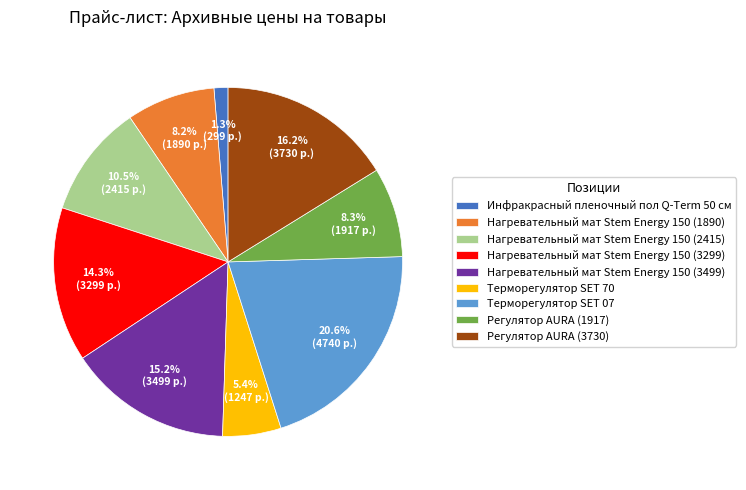

Is Нагревательный мат Stem Energy 150 (3299) the majority of the pie?

No